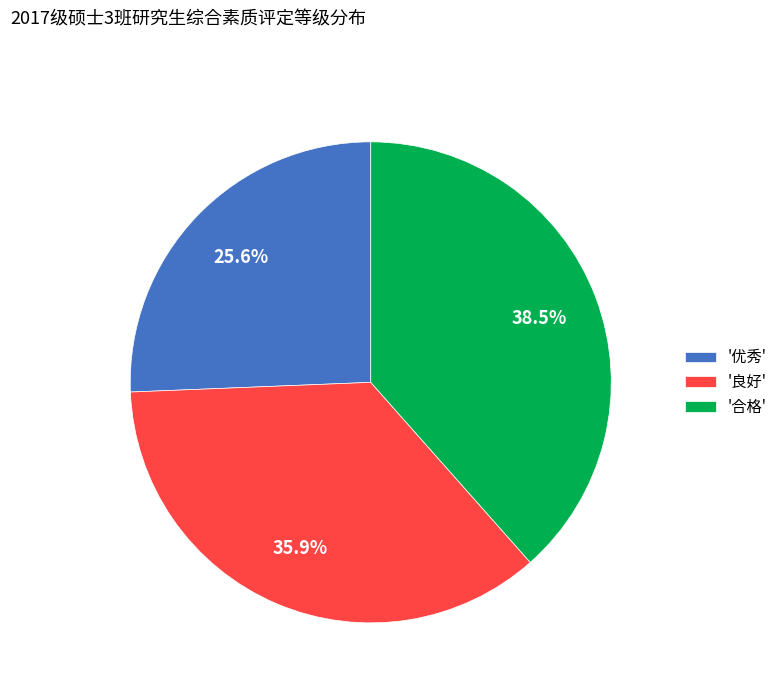

What is the largest slice in the pie chart?

'合格'